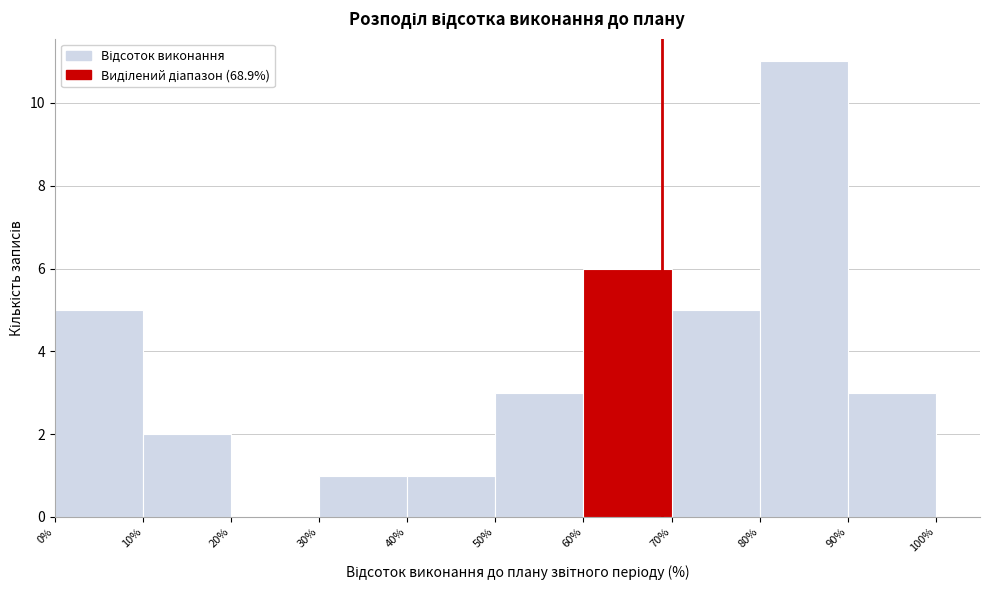

Reading left to right, list every bar in this chart as the range it spans on the x-axis followed by its height. The values are not printed on the chart, so give them approximately, as read against the axis.

0% to 10%: 5
10% to 20%: 2
20% to 30%: 0
30% to 40%: 1
40% to 50%: 1
50% to 60%: 3
60% to 70%: 6
70% to 80%: 5
80% to 90%: 11
90% to 100%: 3